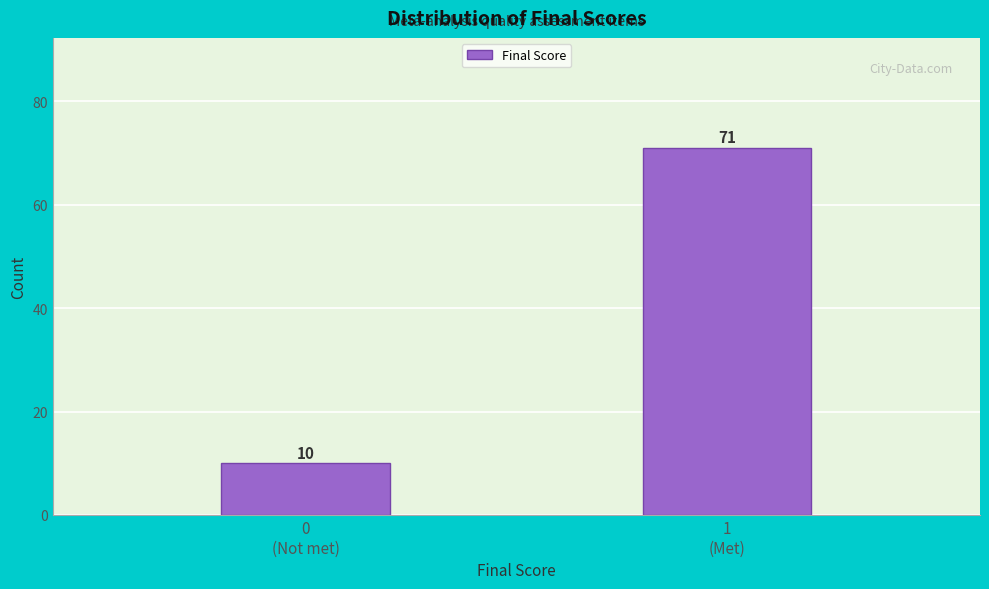

Reading left to right, transcribe all the data shown in this chart.

10	71